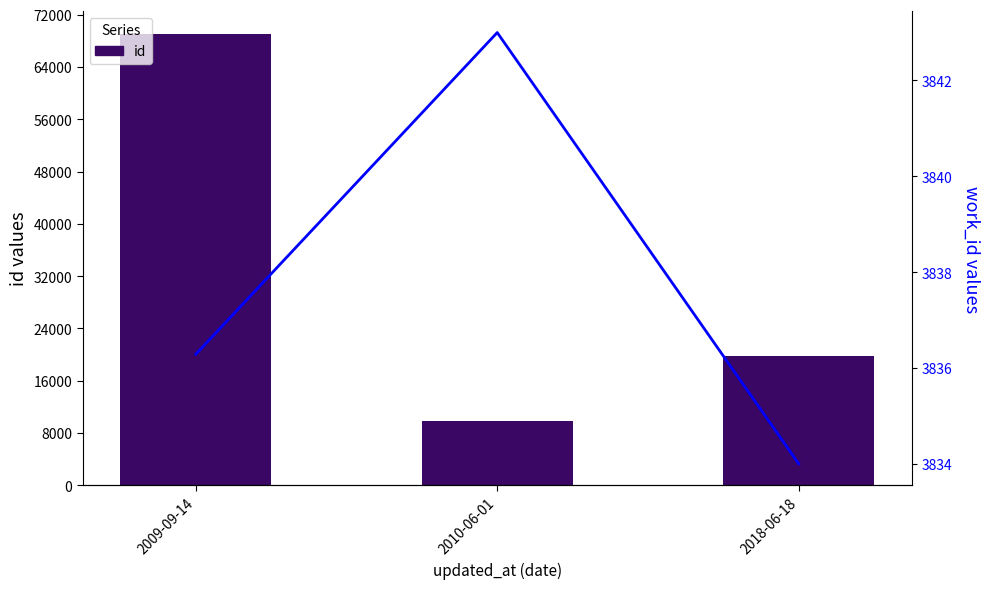

At how many categories does at least one series exceed 53280?

1